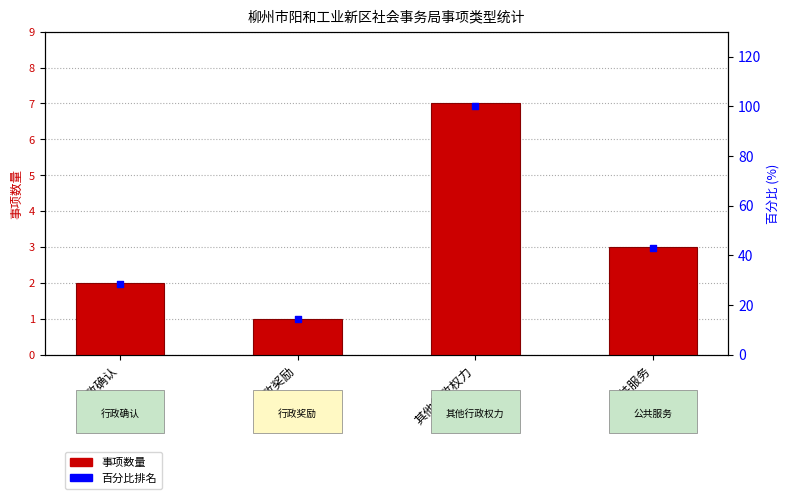

Which series reaches the maximum Y coordinate?

百分比排名